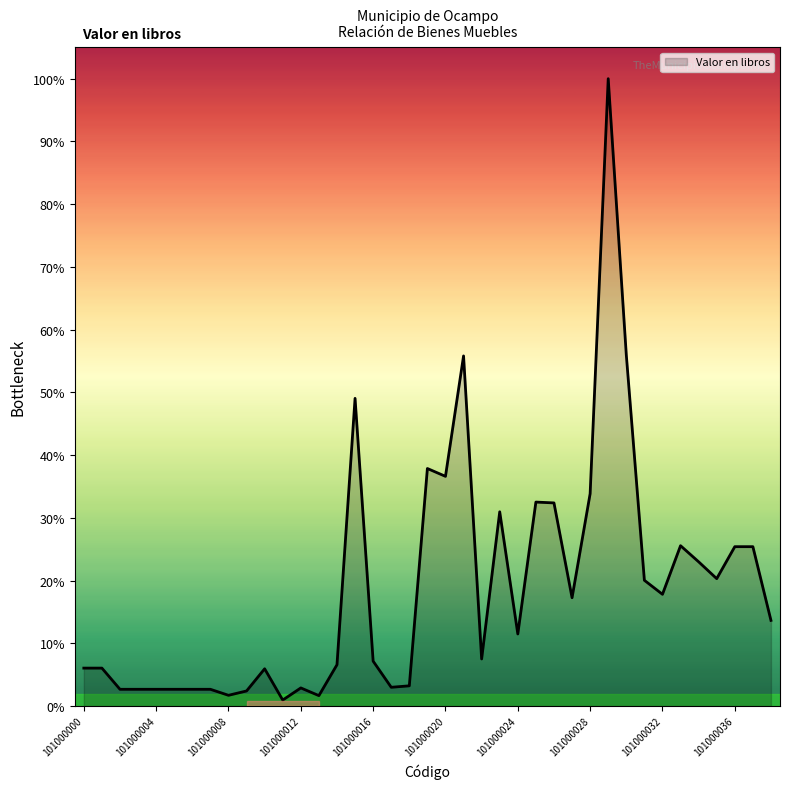

Does the chart display data point markers on the line(s)?

No